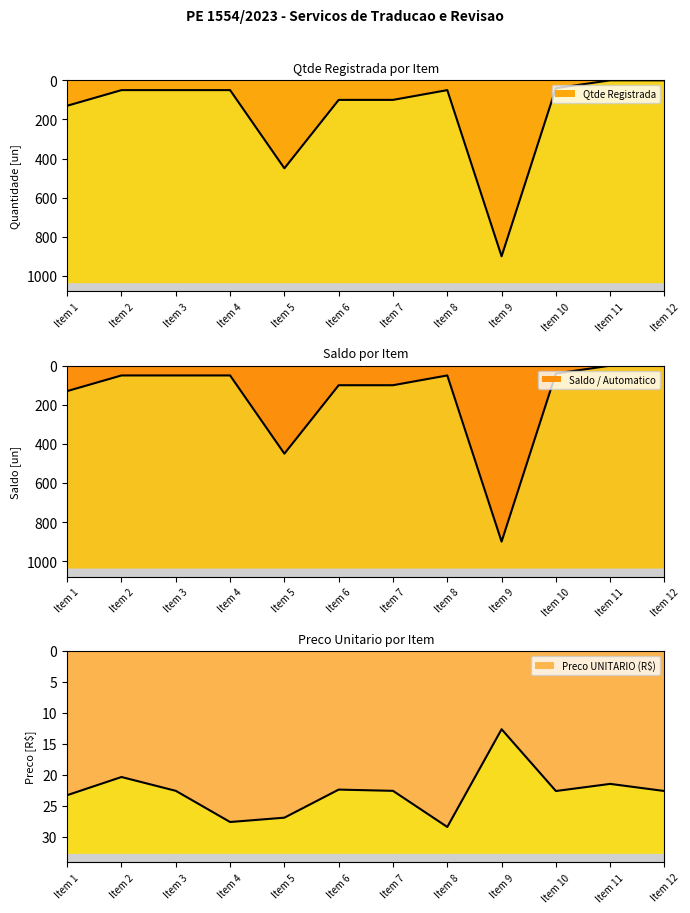

What is the difference between the second highest and minimum values in the Saldo / Automatico series?

450.0